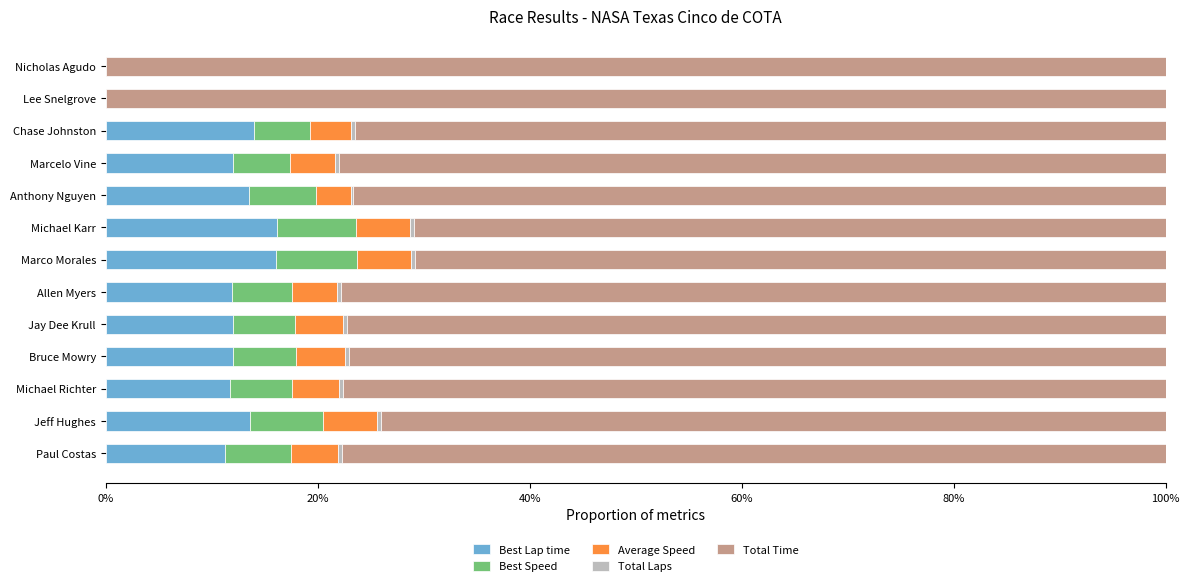

What is the highest value of the Best Lap time series?

0.2